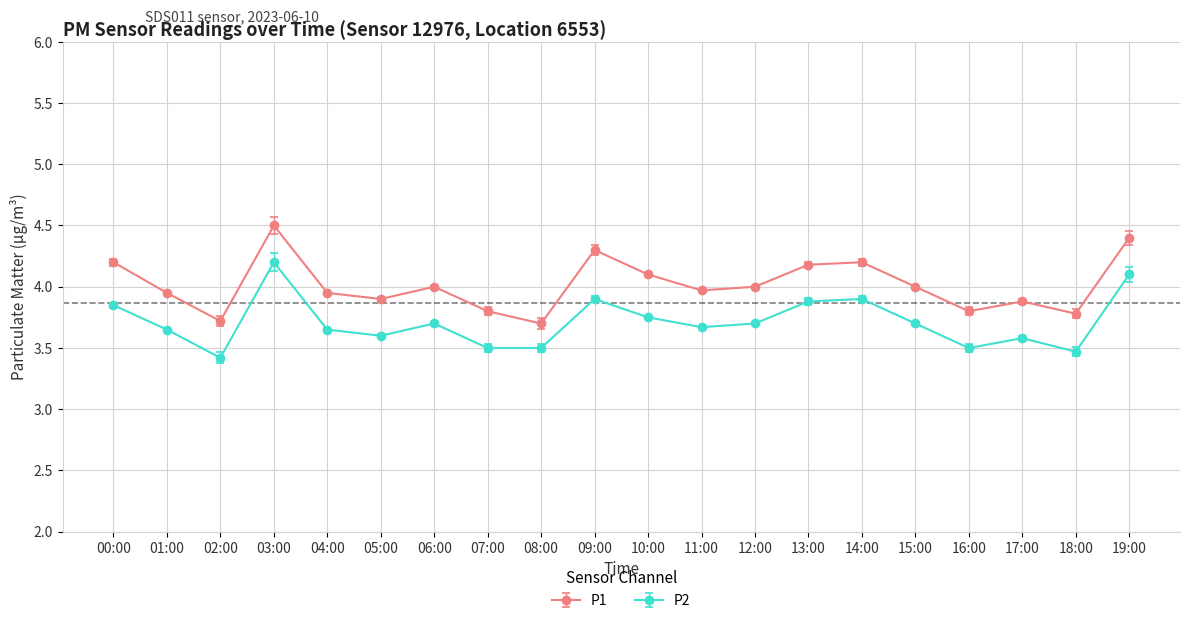

Rank the series by their average value, from lowest to highest.

P2, P1